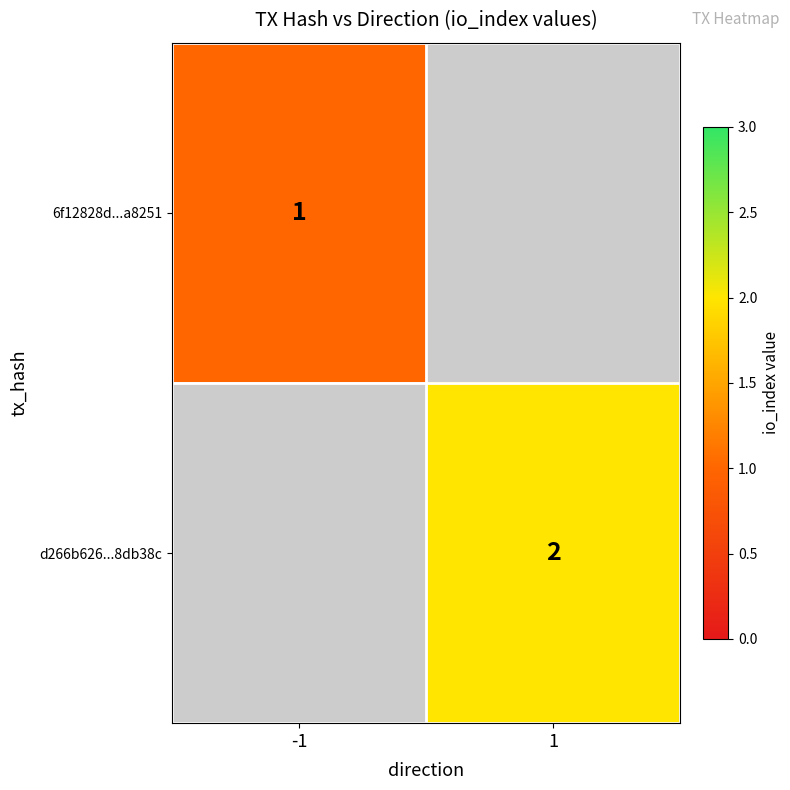

The 6f12828d...a8251 series shows 2 at -1. True or false?

False